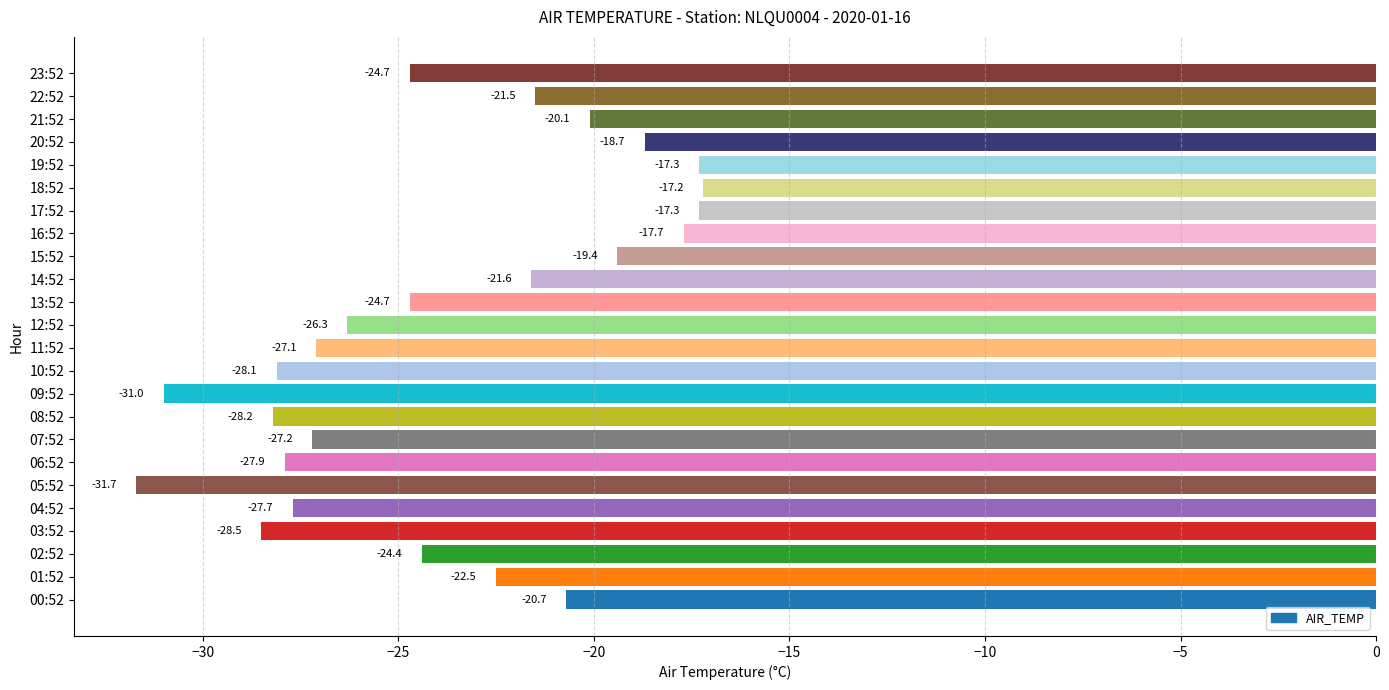

At which label is the value closest to -24?

02:52